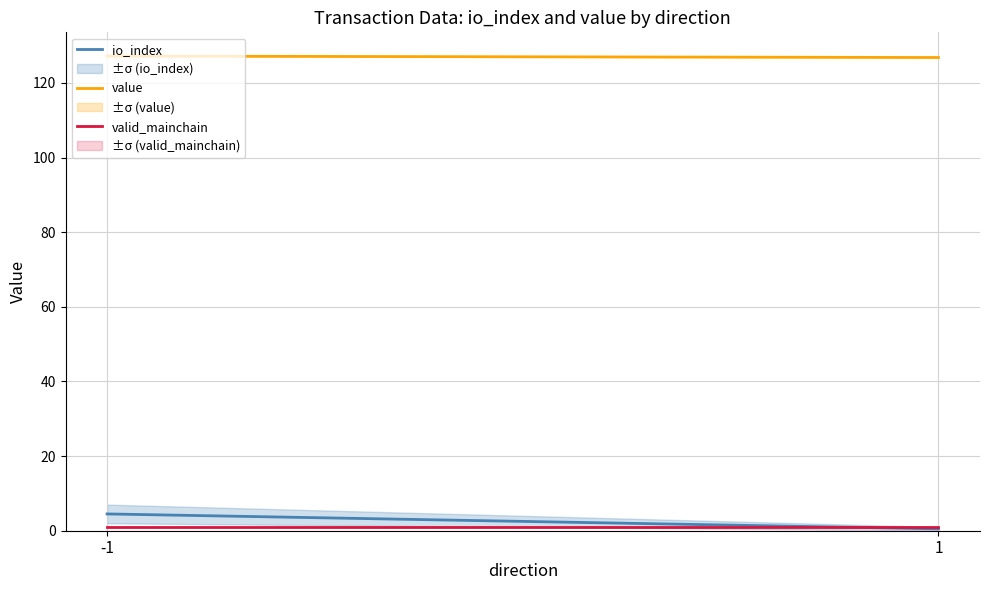

What are all the series names shown in the legend?

io_index, value, valid_mainchain